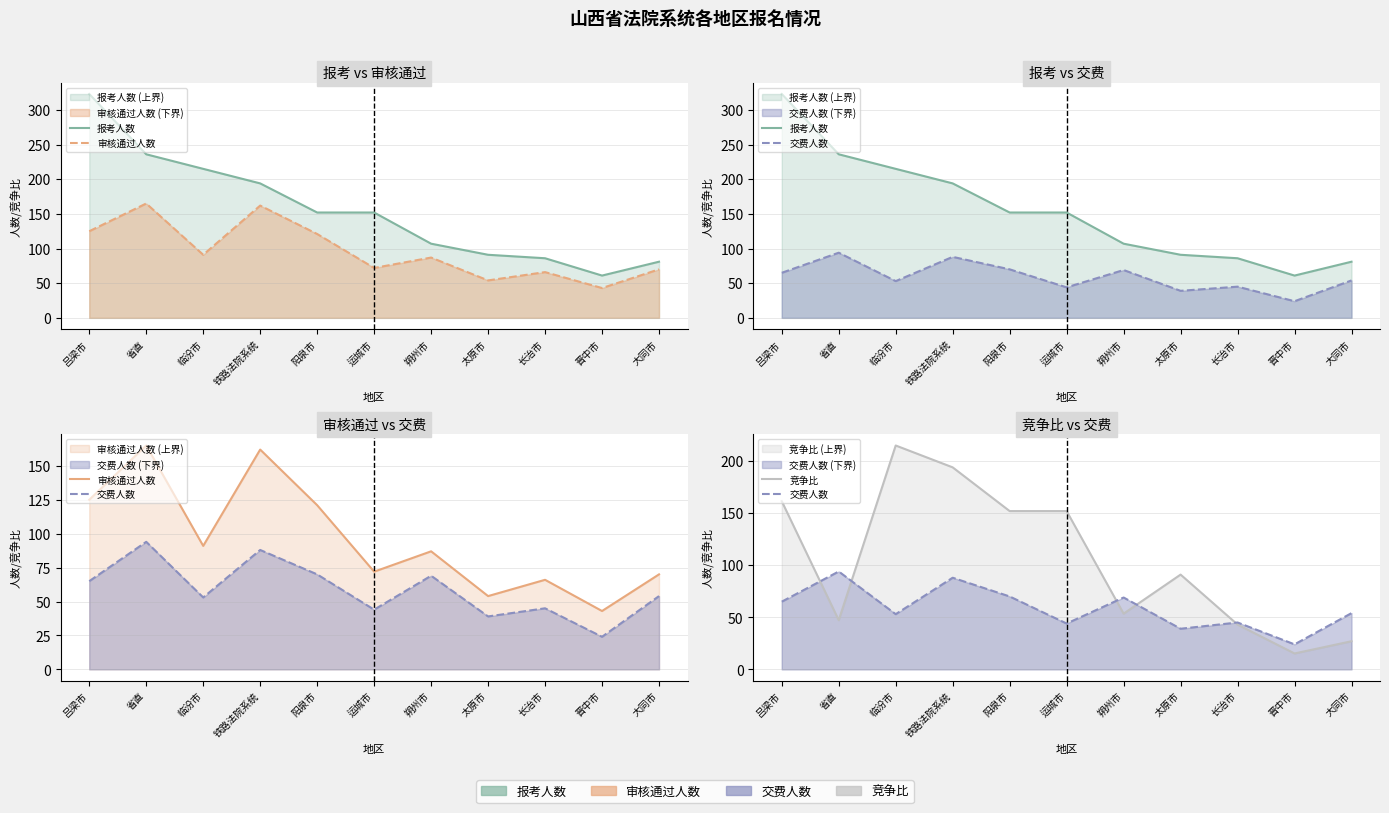

At which category does 竞争比 reach its first local peak?

临汾市